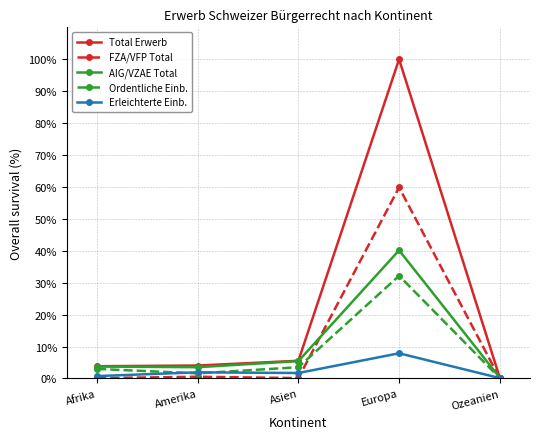

The value of Ordentliche Einb. at Afrika is 3.0. True or false?

True